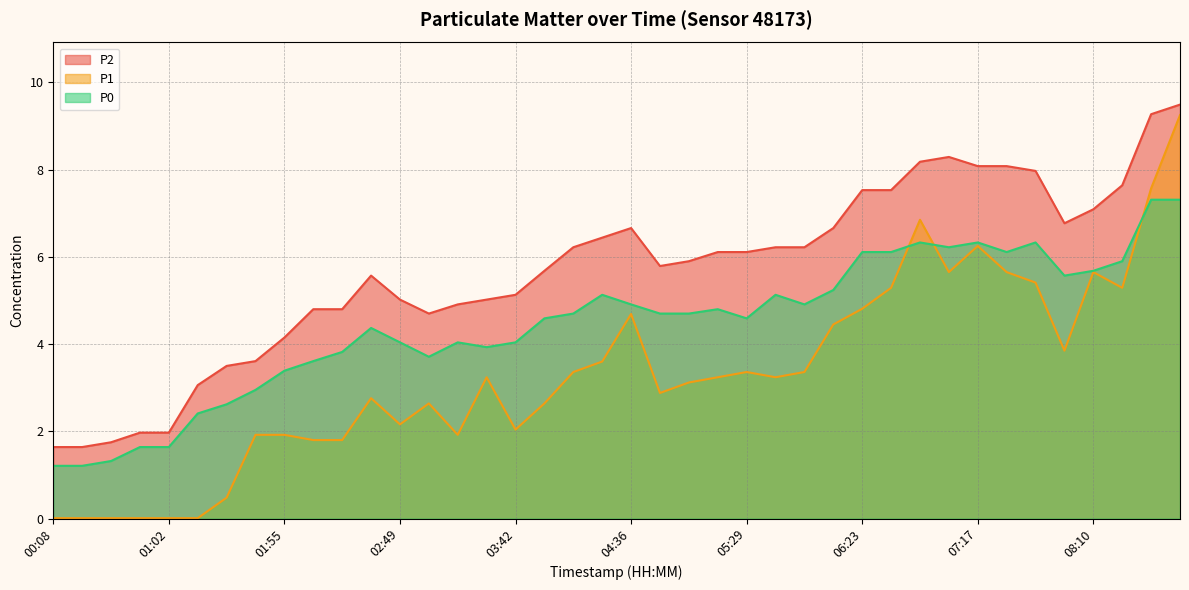

What is the maximum value shown in the chart?

9.5